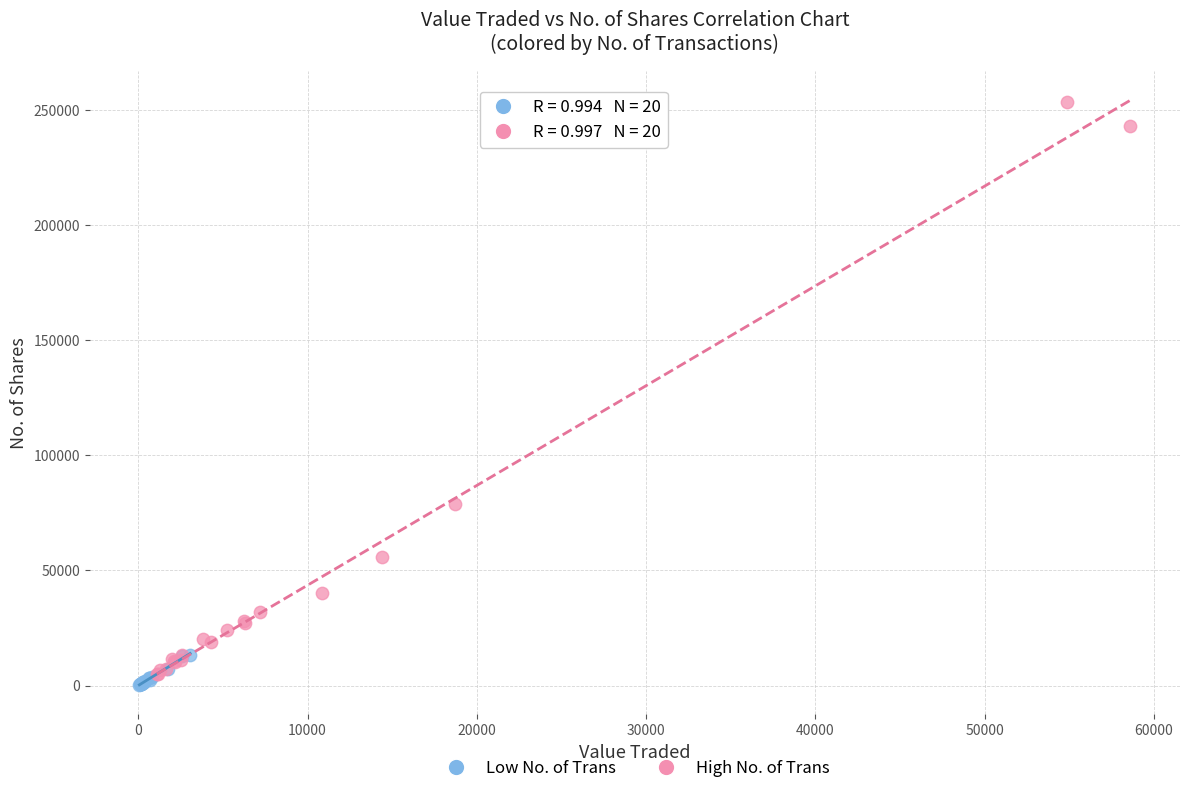

Which series has the largest Y range (max minus min)?

High No. of Trans